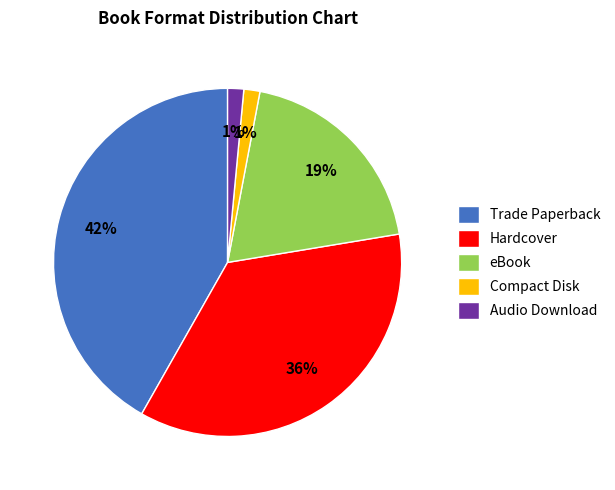

Which has a higher value, Compact Disk or eBook?

eBook